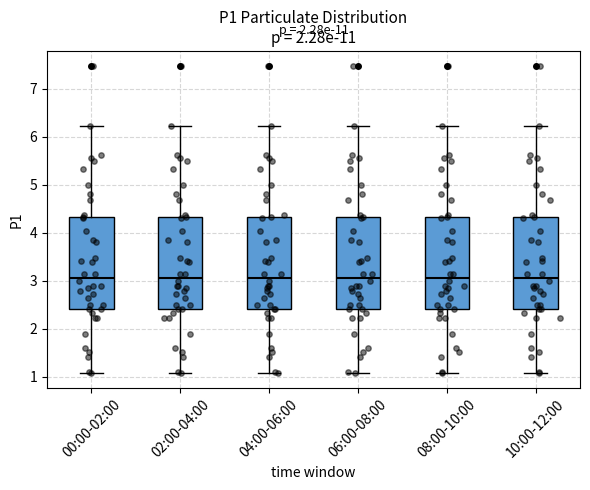

Where does the upper whisker of the box for 02:00-04:00 end on the y-axis? The values are not printed on the chart, so give them approximately, as read against the axis.

6.2